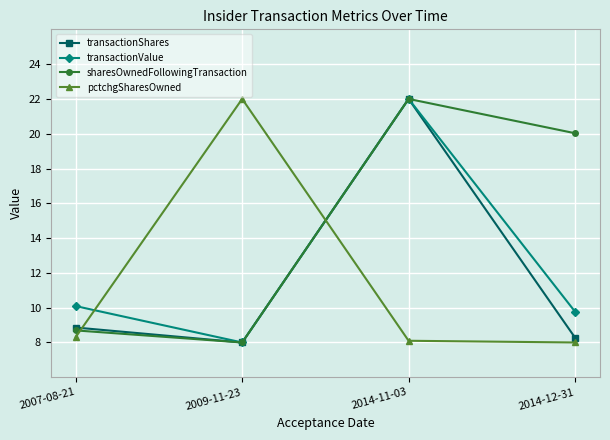

Between 2009-11-23 and 2014-12-31, which series saw the biggest shift?

pctchgSharesOwned